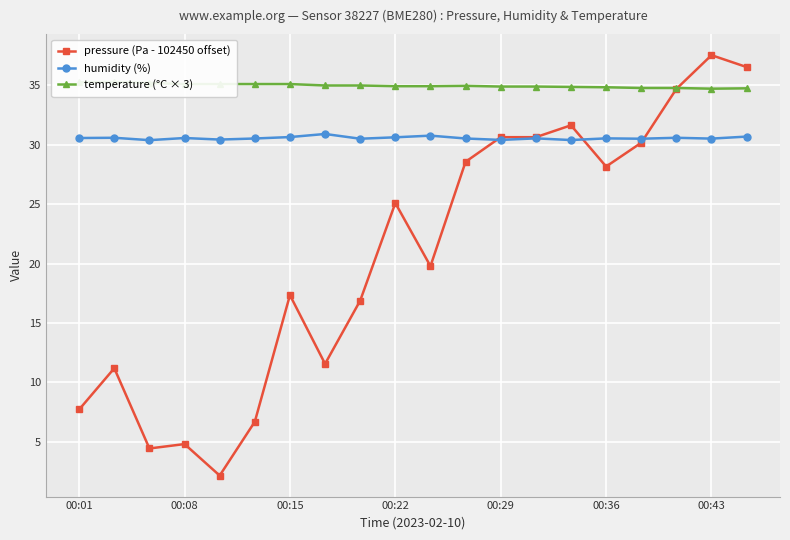

What is the average value of the temperature (°C × 3) series?

35.0